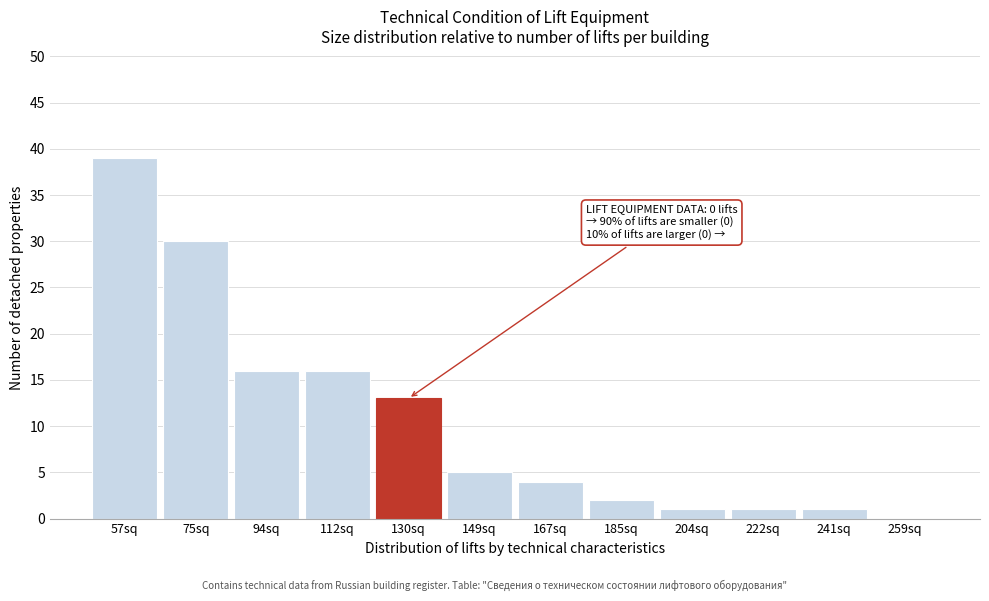

Reading left to right, transcribe all the data shown in this chart.

57sq=39	75sq=30	94sq=16	112sq=16	130sq=13	149sq=5	167sq=4	185sq=2	204sq=1	222sq=1	241sq=1	259sq=0